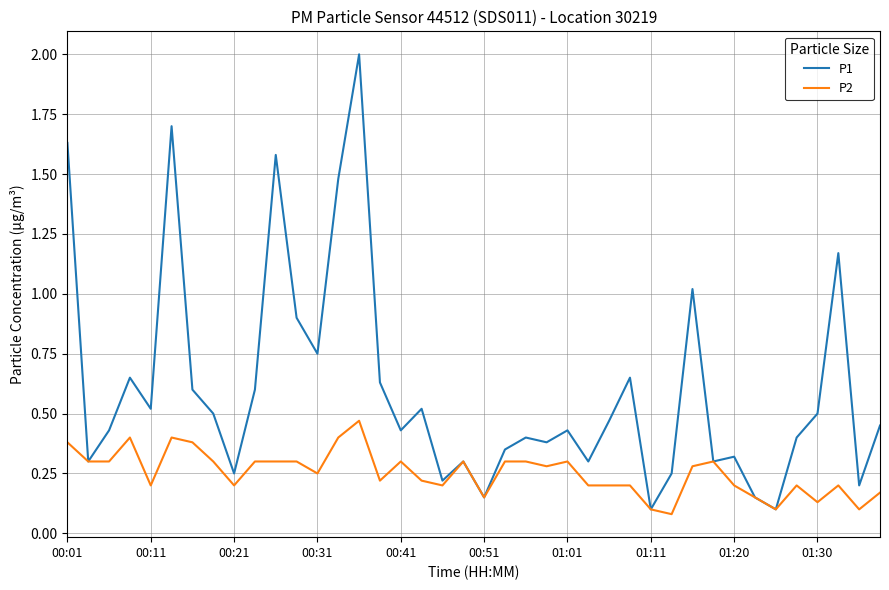

What is the greatest value displayed?

2.0